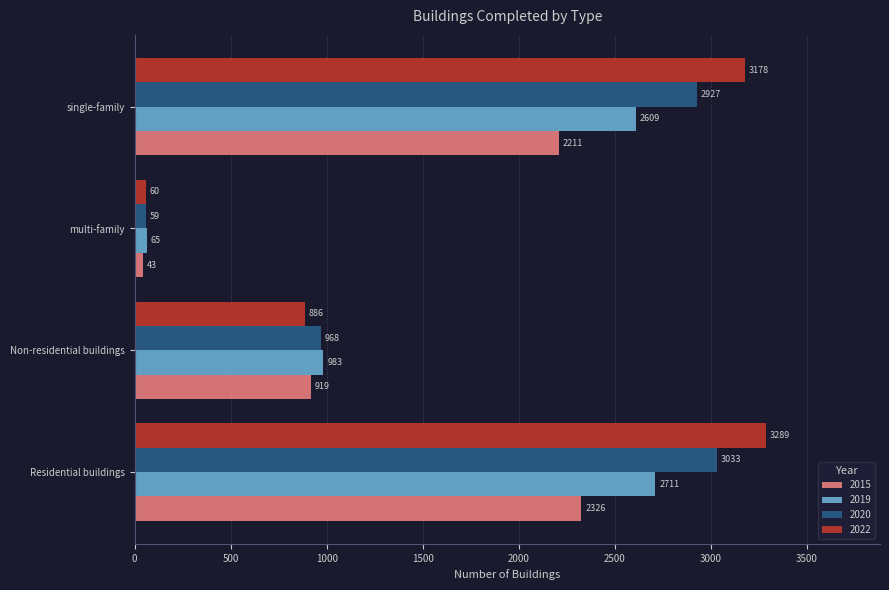

Which series changed the most between Residential buildings and multi-family?

2022